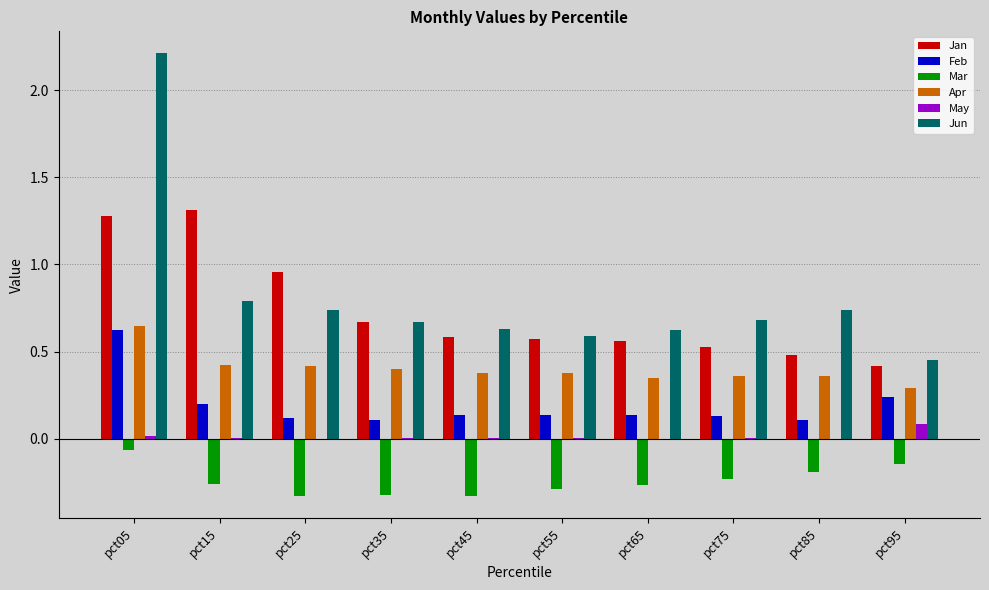

Count the number of categories in the chart.

10